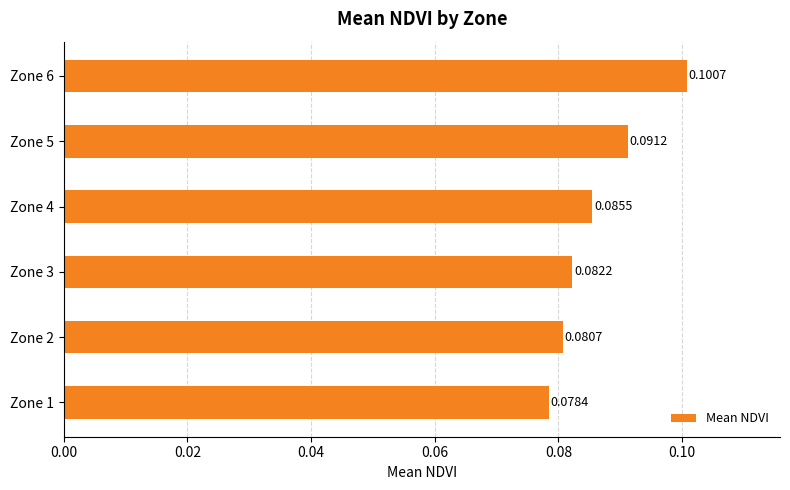

Which has a higher value, Zone 1 or Zone 6?

Zone 6